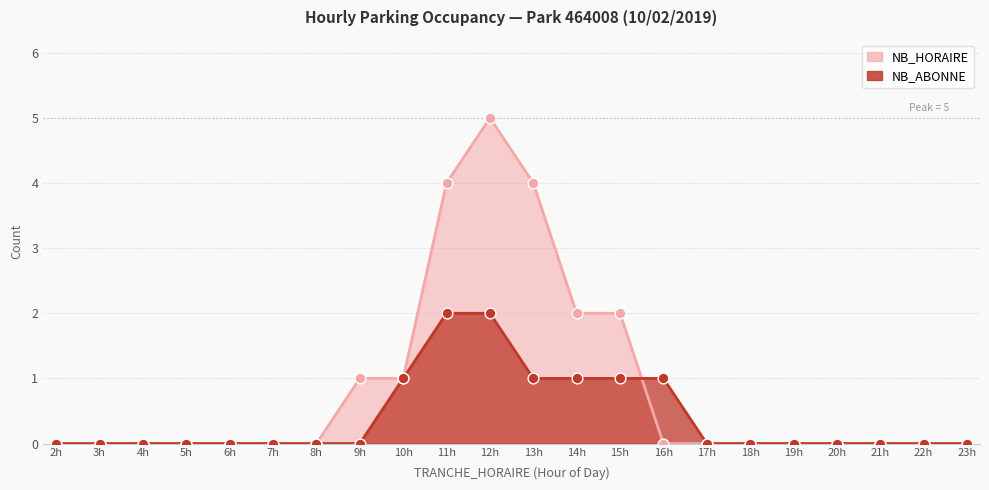

At how many categories does at least one series exceed 2?

3